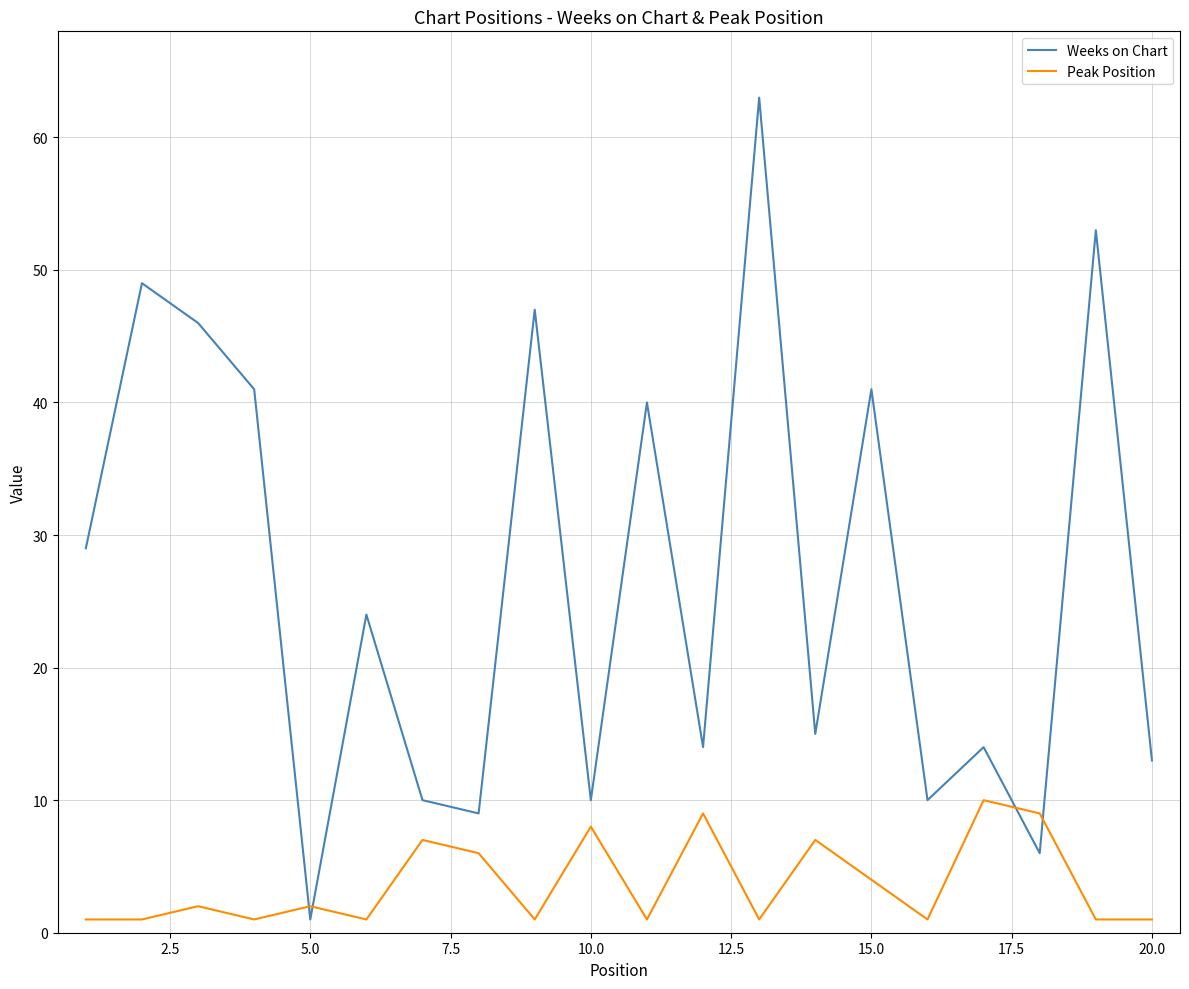

What is the difference between the maximum and minimum values in the Peak Position series?

9